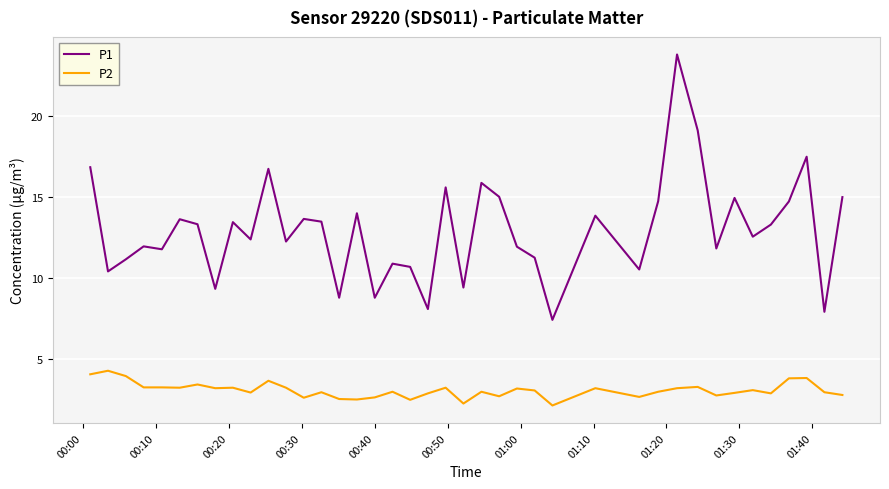

What is the greatest value displayed?

23.8